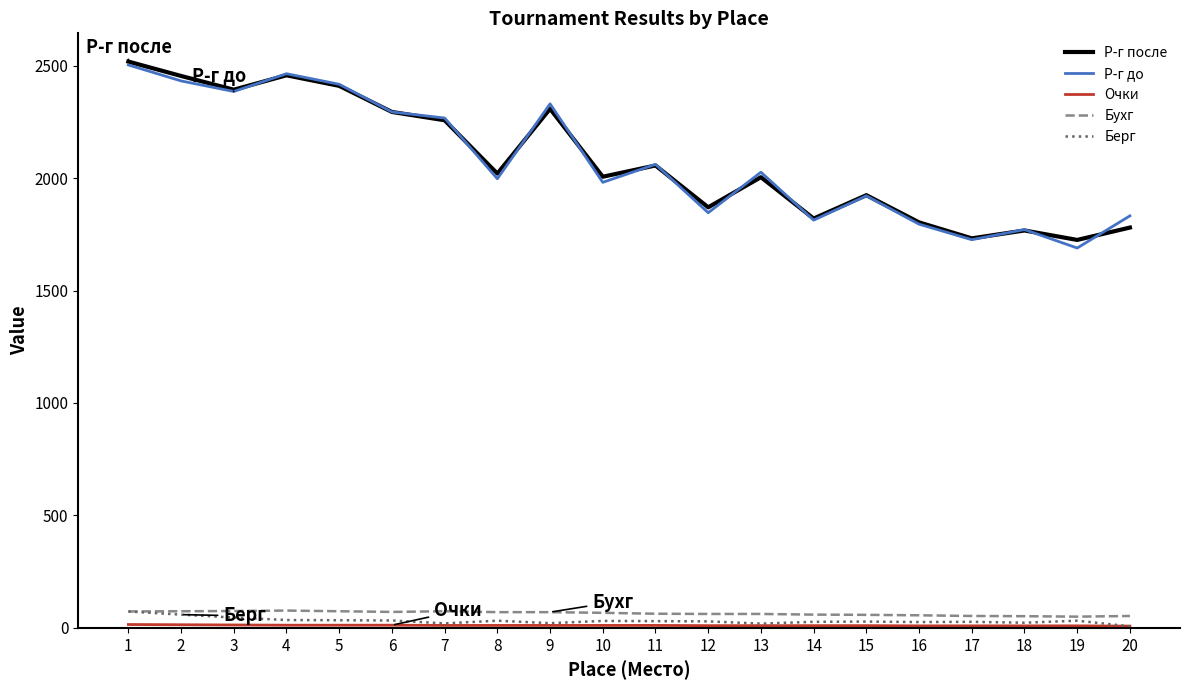

True or false: Бухг and Р-г после intersect in this chart.

False